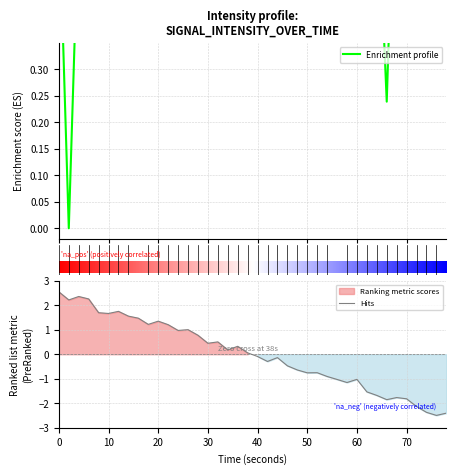

What is the highest value of the Hits series?

2.5